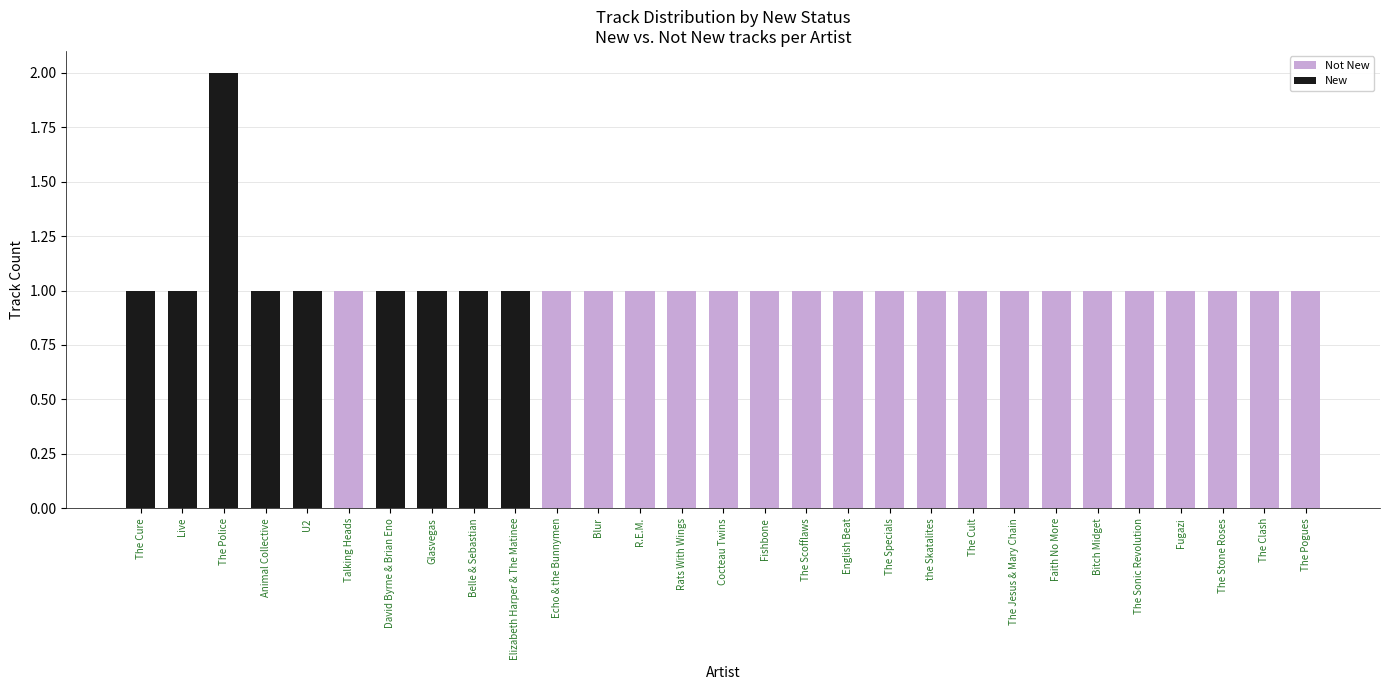

How many series are shown in this chart?

2